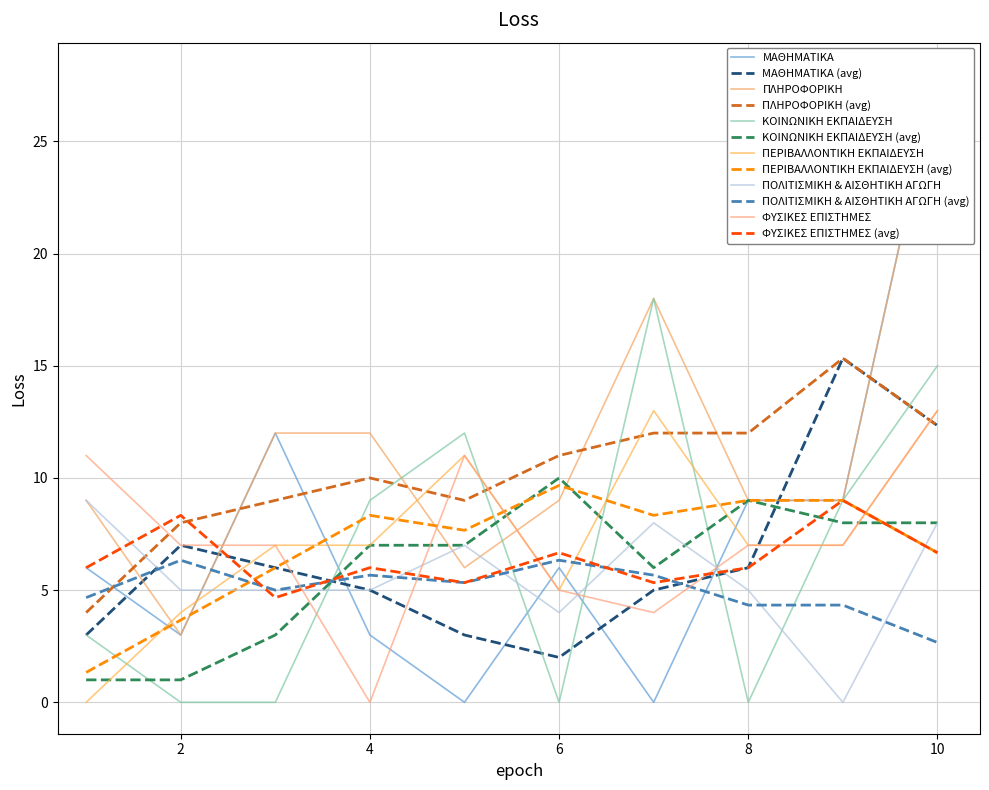

In ΚΟΙΝΩΝΙΚΗ ΕΚΠΑΙΔΕΥΣΗ, how many points are lower than both neighbors (excluding endpoints)?

2